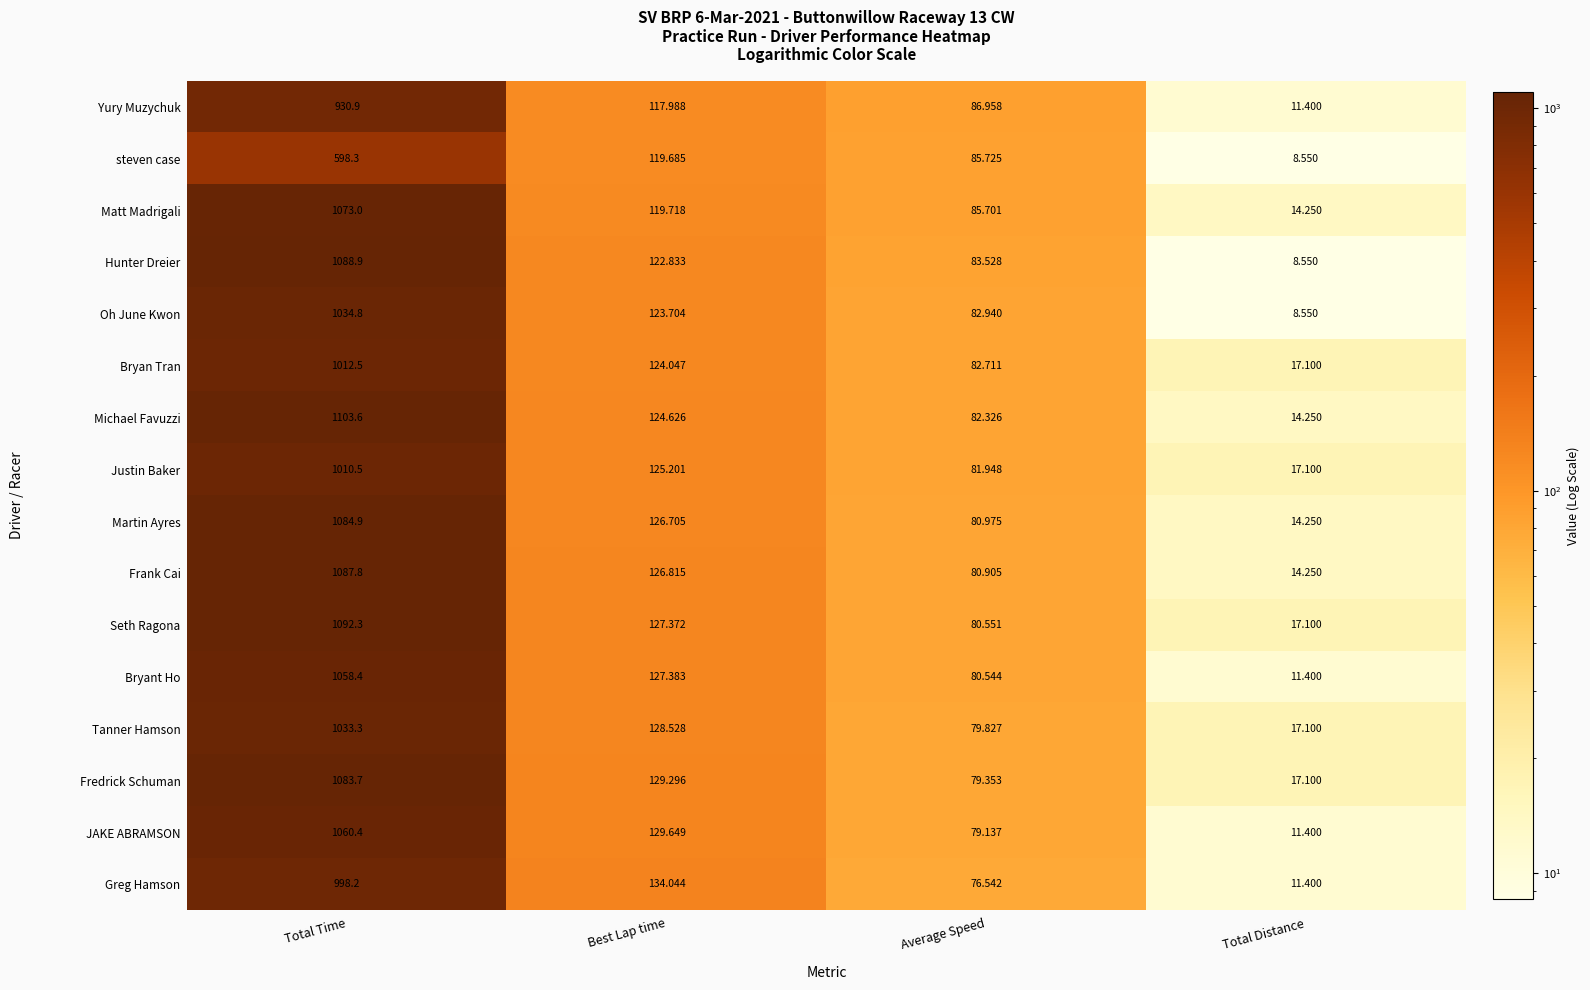

At which category is the sum across all series the highest?

Total Time